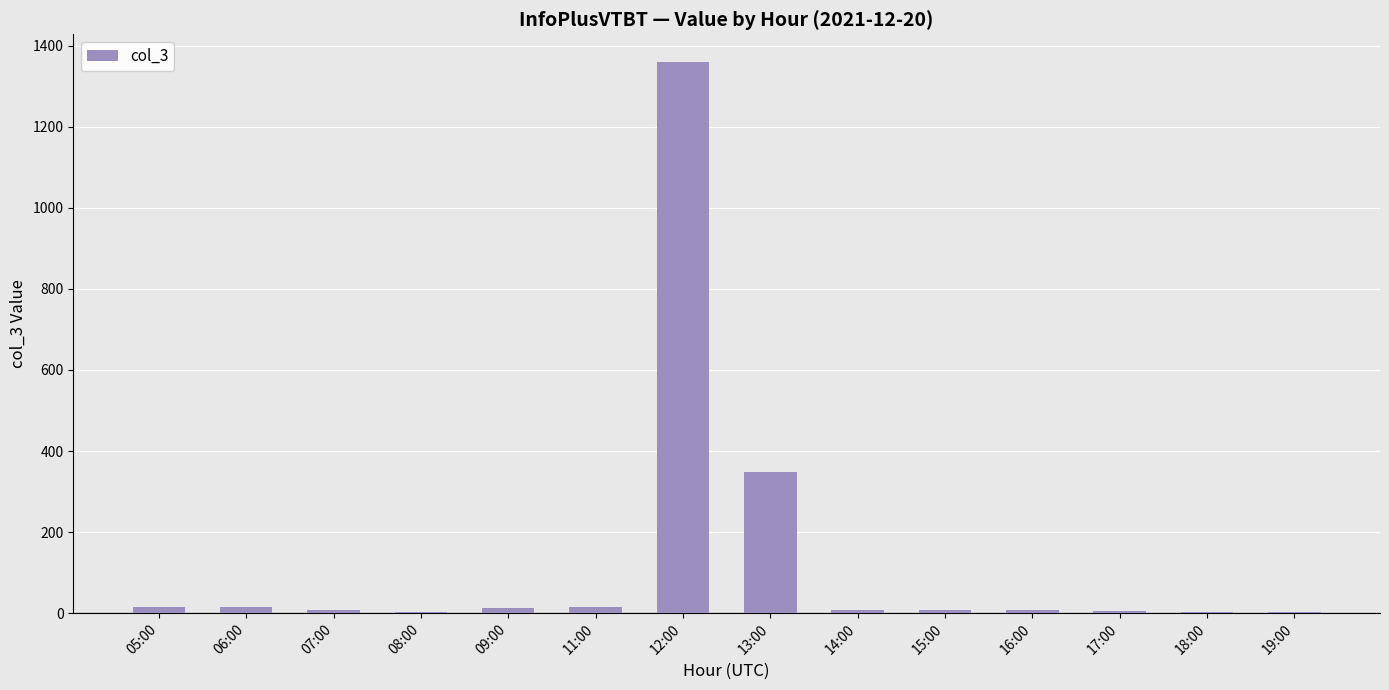

At which label is the value closest to 681?

13:00